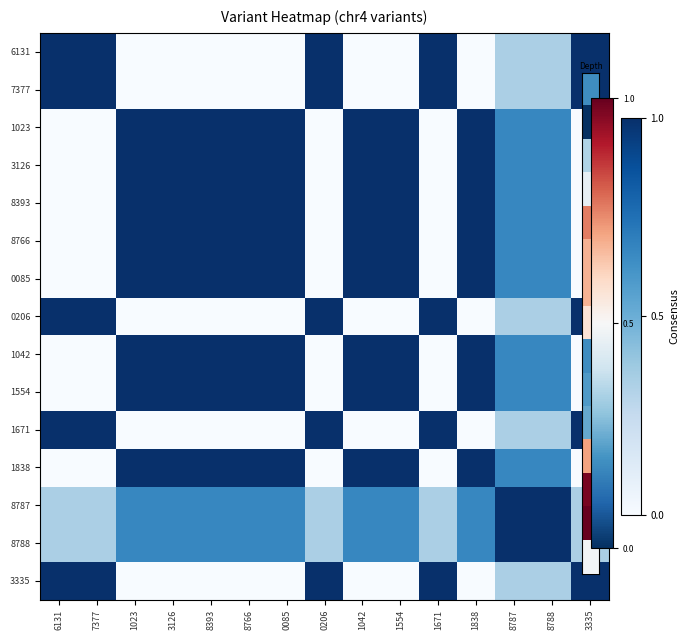

What is the maximum value shown in the chart?

1.0